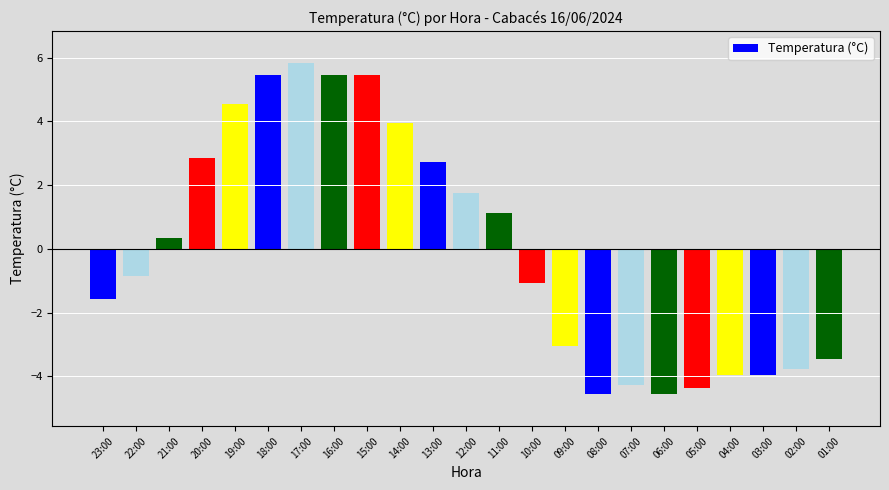

What is the change in value from 21:00 to 20:00?

+2.5